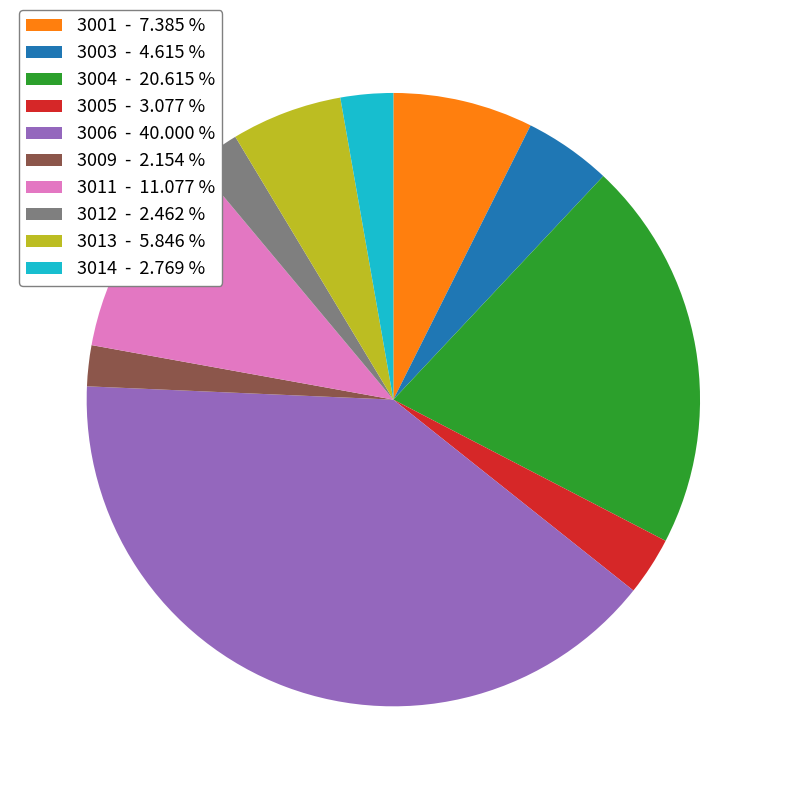

Is 3004 the majority of the pie?

No